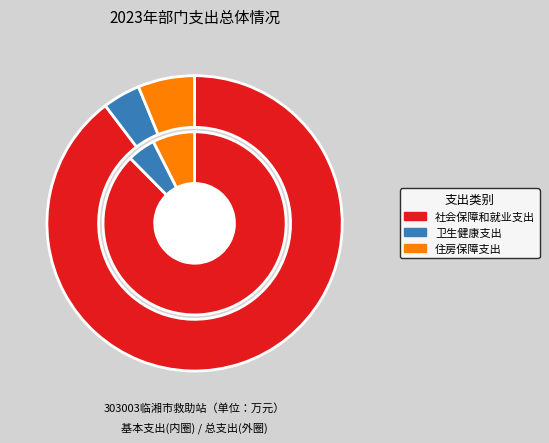

Is it true that 住房保障支出 is 1% of the pie?

False